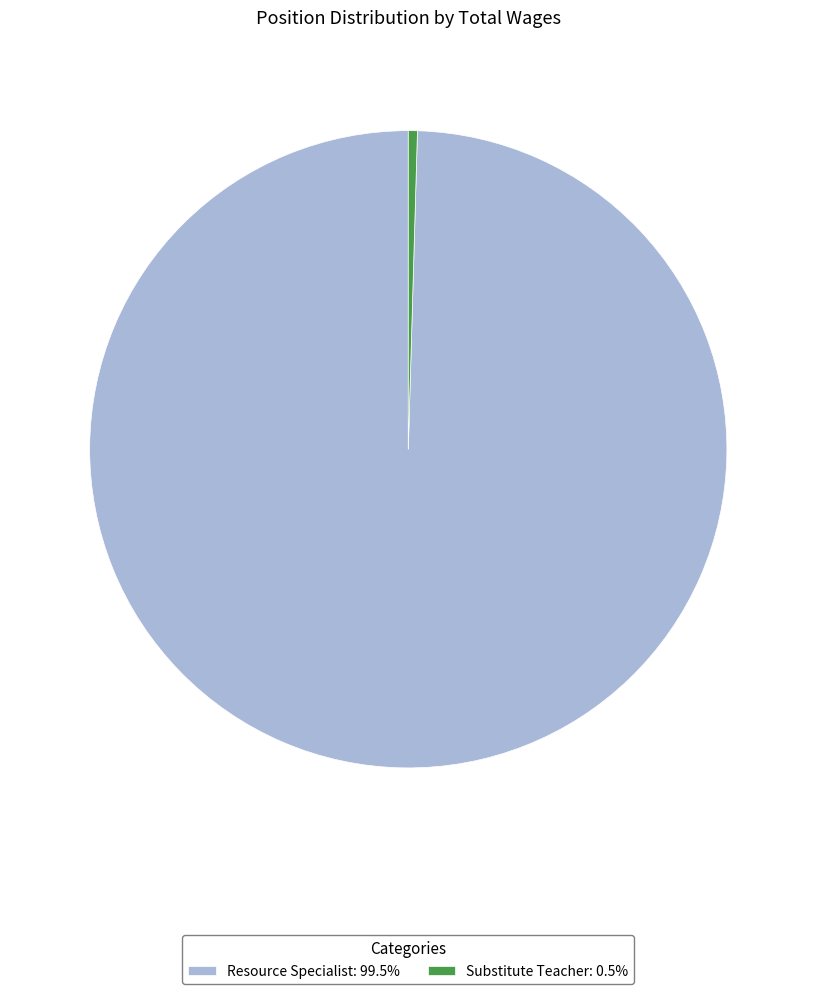

How many slices are in this pie chart?

2